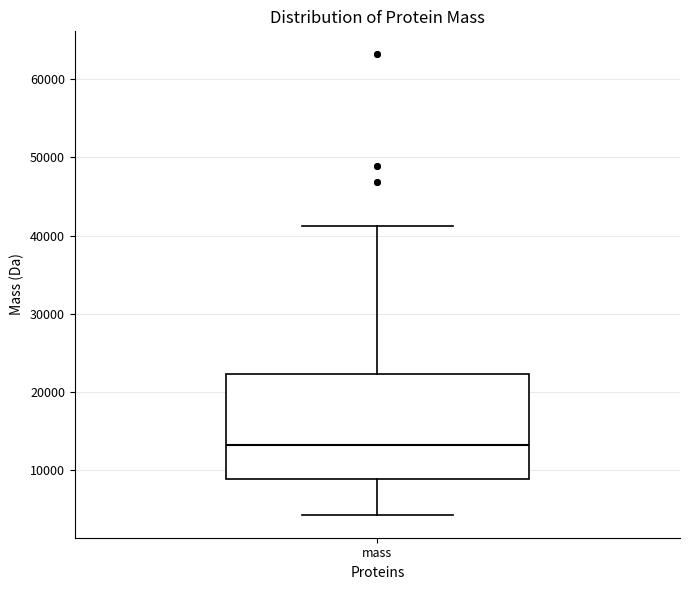

Where does the upper whisker of the box for mass end on the y-axis? The values are not printed on the chart, so give them approximately, as read against the axis.

41000